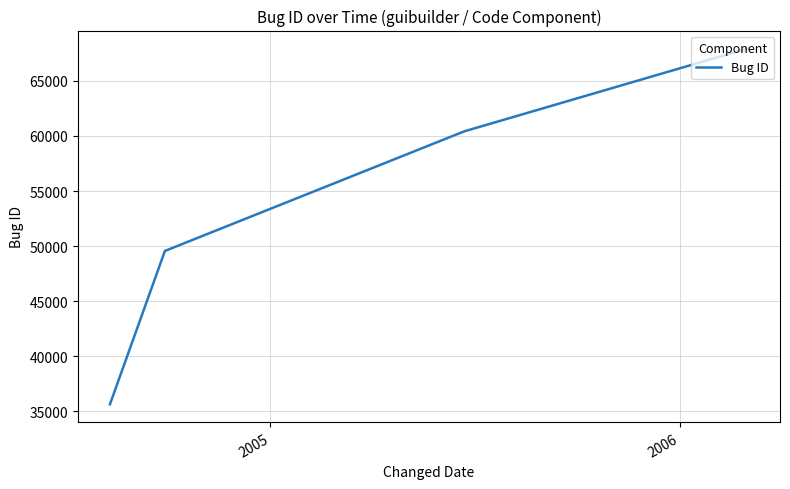

How many distinct data groups are displayed?

1